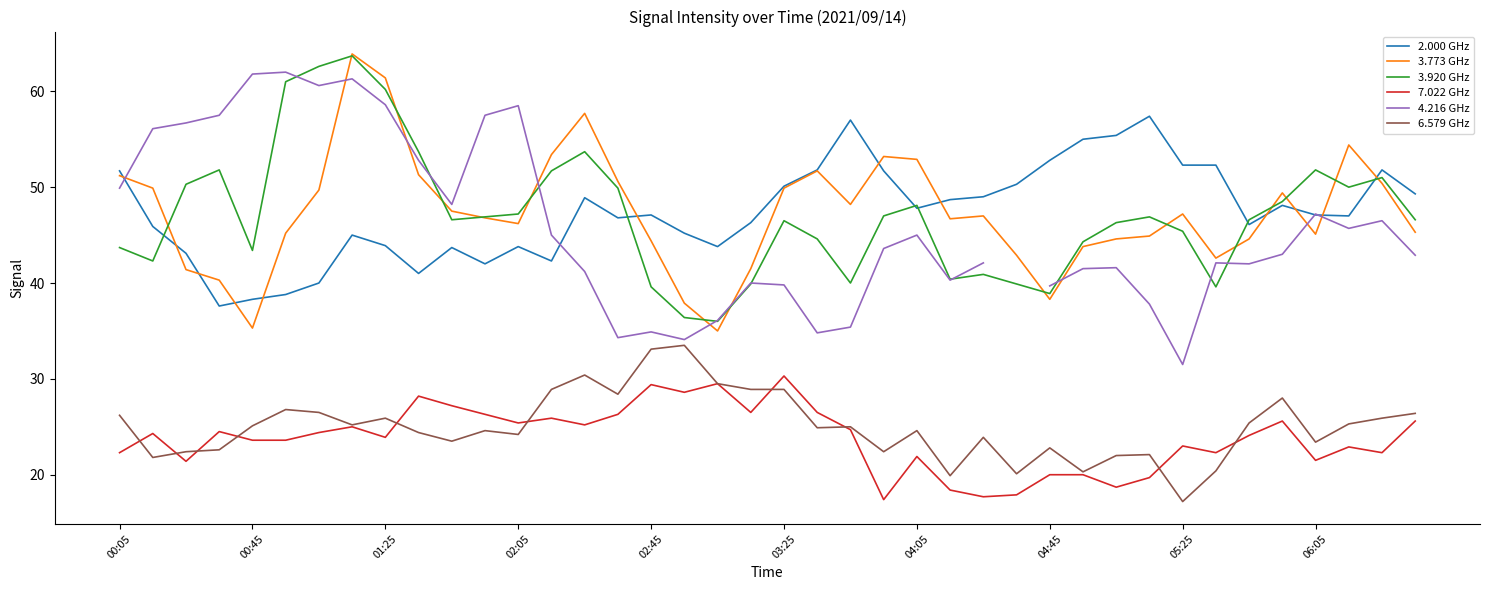

True or false: 7.022 GHz and 3.920 GHz cross at least once.

False